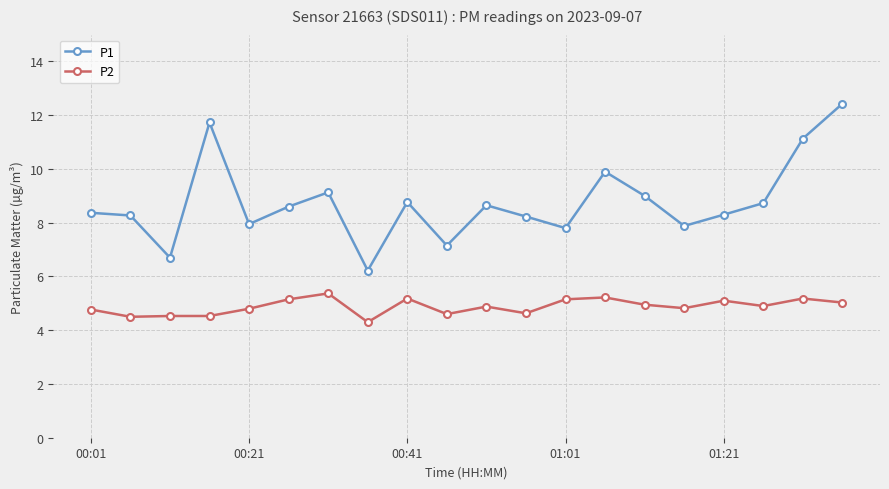

What is the value of the P1 point at the 3rd from the left?

6.7